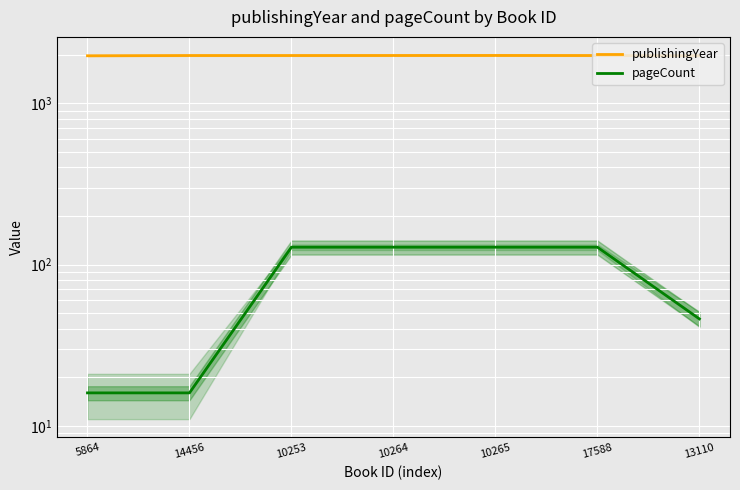

Rank the series at 10264 from lowest to highest value.

pageCount, publishingYear